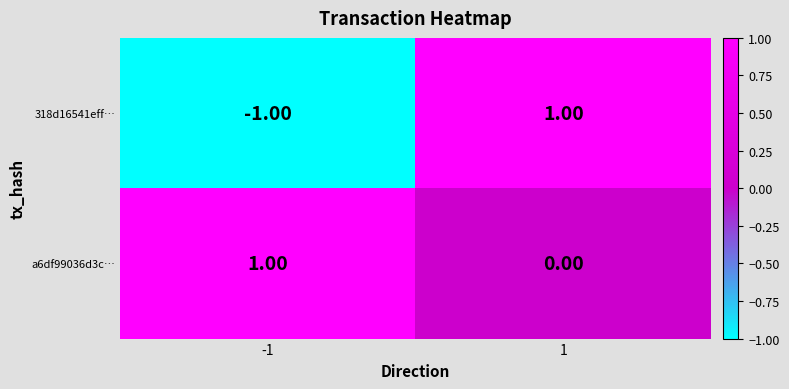

Which series changed the most between -1 and 1?

318d16541eff…